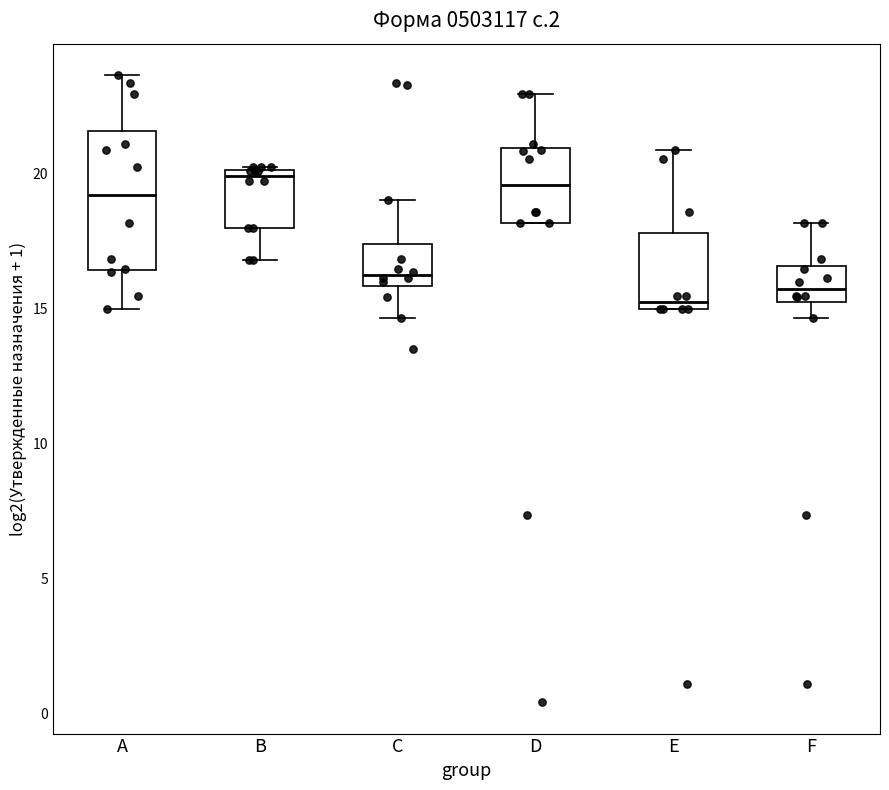

Reading left to right, read every box against the y-axis: the position of its median line, the range the box covers, and the ends of its whiskers. The values are not printed on the chart, so give them approximately, as read against the axis.

A: median 19.0, box 16.5 to 21.5, whiskers 15.0 to 23.5
B: median 20.0 (just below the box's upper edge), box 18.0 to 20.0, whiskers 17.0 to 20.5
C: median 16.5, box 16.0 to 17.5, whiskers 14.5 to 19.0
D: median 19.5, box 18.0 to 21.0, whiskers 18.0 to 23.0
E: median 15.5, box 15.0 to 18.0, whiskers 15.0 to 21.0
F: median 15.5, box 15.0 to 16.5, whiskers 14.5 to 18.0